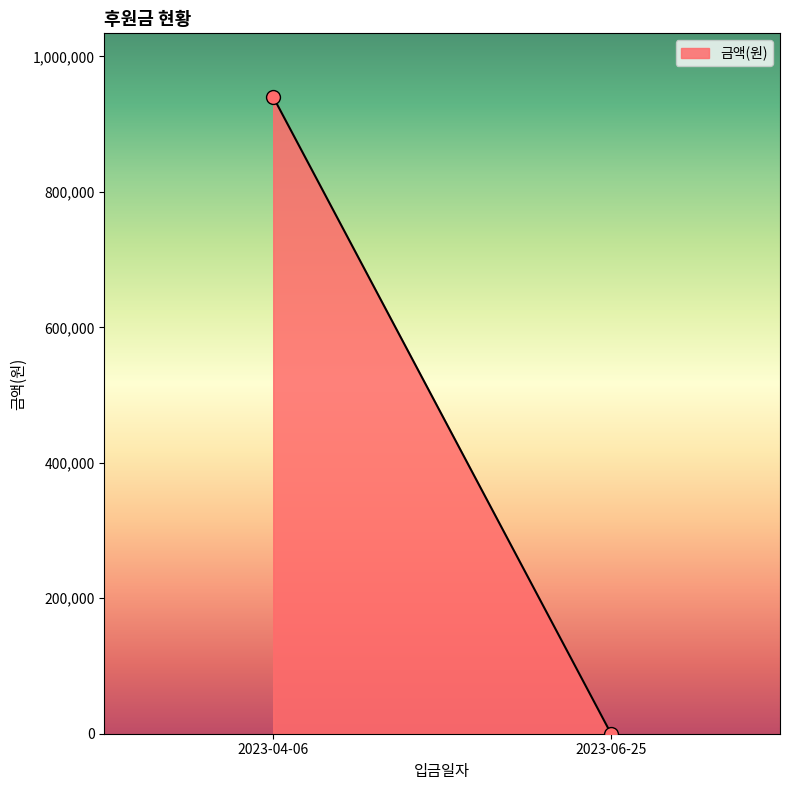

What is the range of Y values (max minus min)?

939968